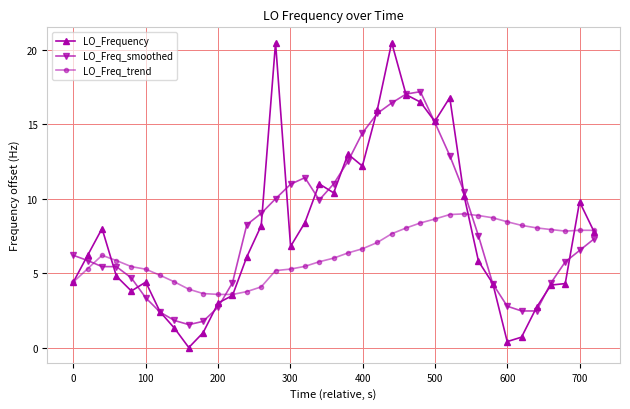

True or false: LO_Freq_trend has more than 1 interior local peaks.

True